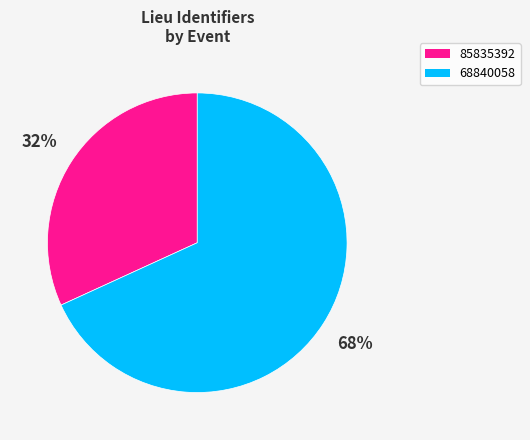

Between 85835392 and 68840058, which is larger?

68840058